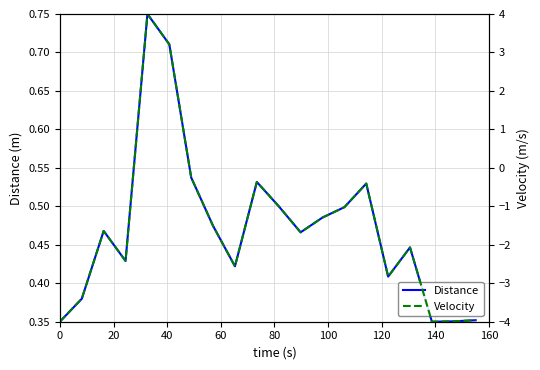

True or false: Velocity has more than 2 interior local peaks.

True